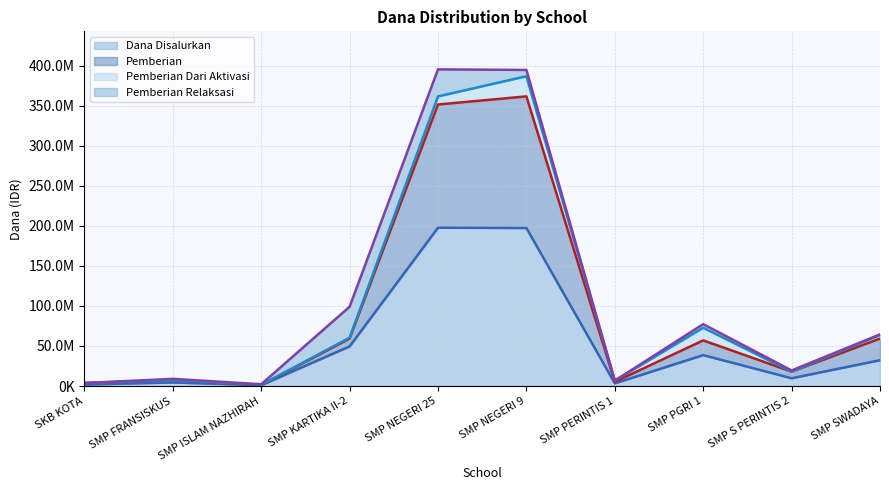

True or false: Pemberian Dari Aktivasi (line) has a value of 11880412 at SMP FRANSISKUS.

False